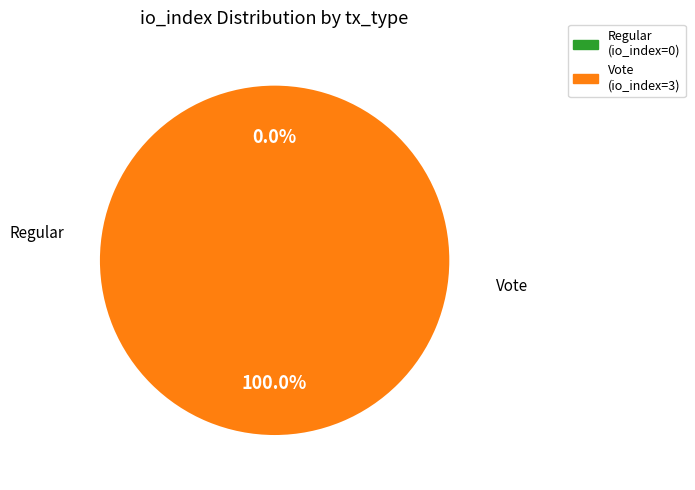

Is there a majority slice in this chart?

Yes